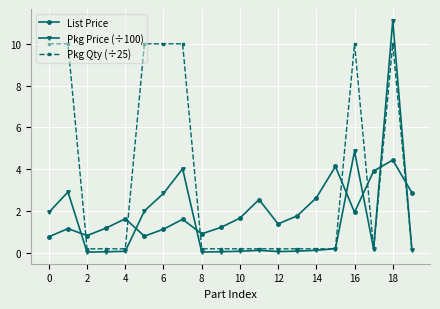

What is the value of the Pkg Price (÷100) point at the 2nd from the left?

2.9